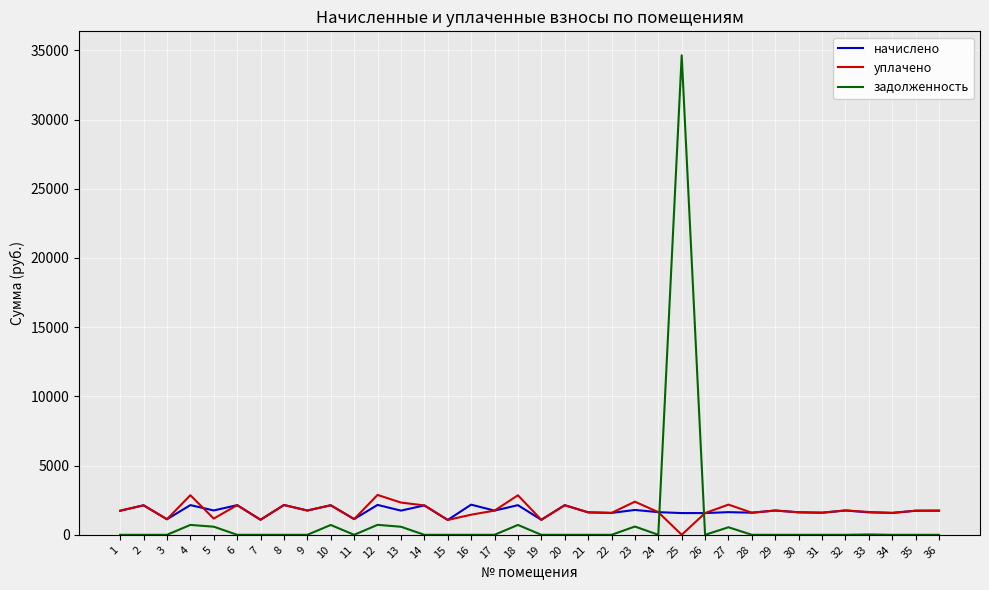

What is the difference between the second highest and second lowest values in the уплачено series?

1788.2